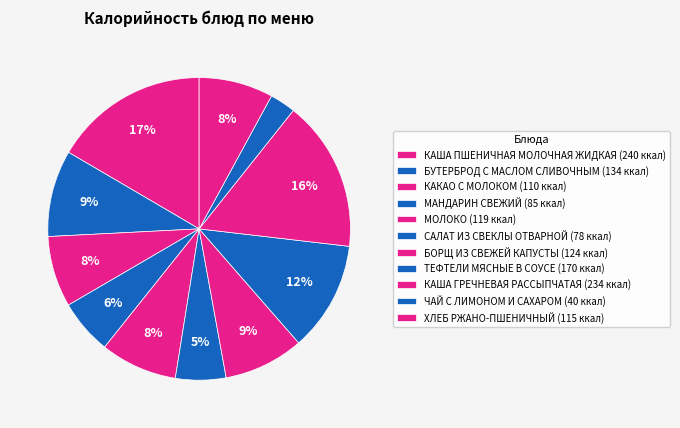

How many slices are in this pie chart?

11